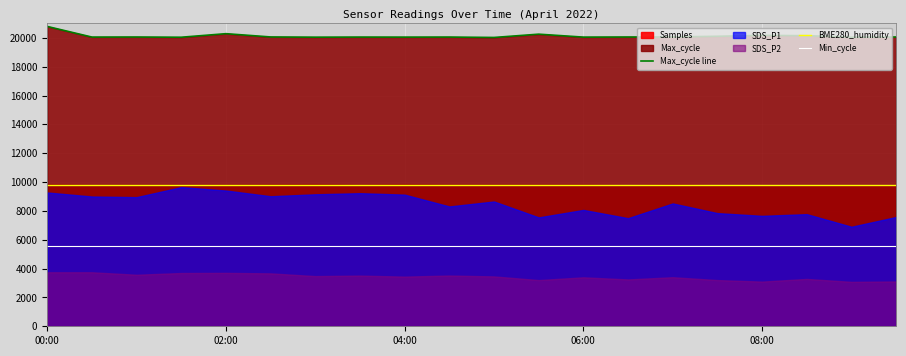

True or false: Min_cycle has more than 2 points higher than both neighbors.

False